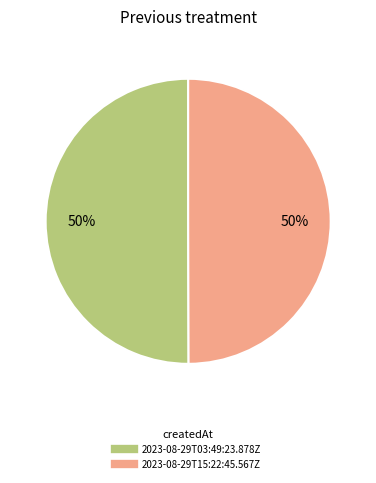

True or false: 2023-08-29T15:22:45.567Z accounts for 58% of the total.

False